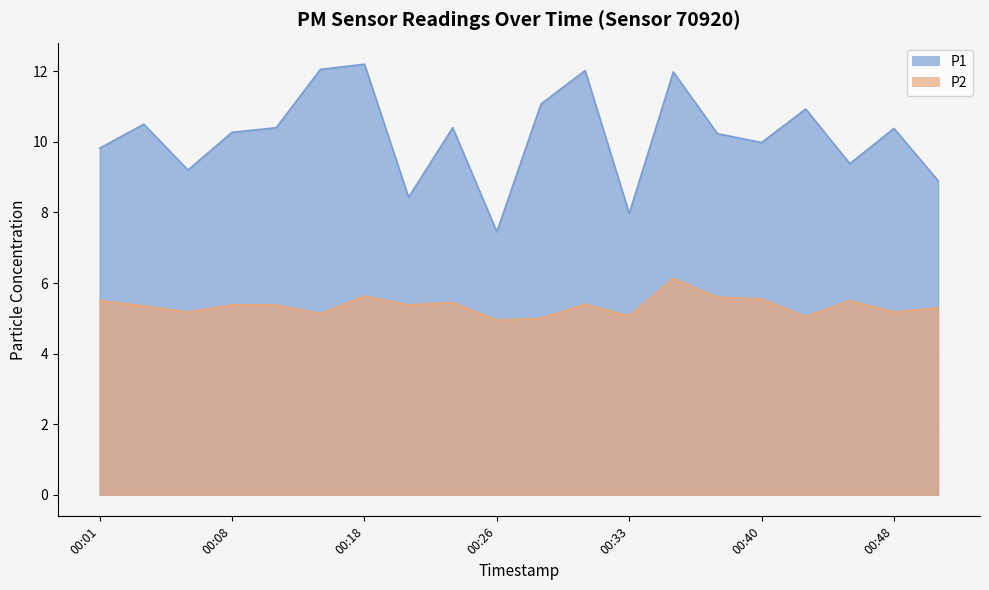

True or false: P2 has more than 0 points higher than both neighbors.

True